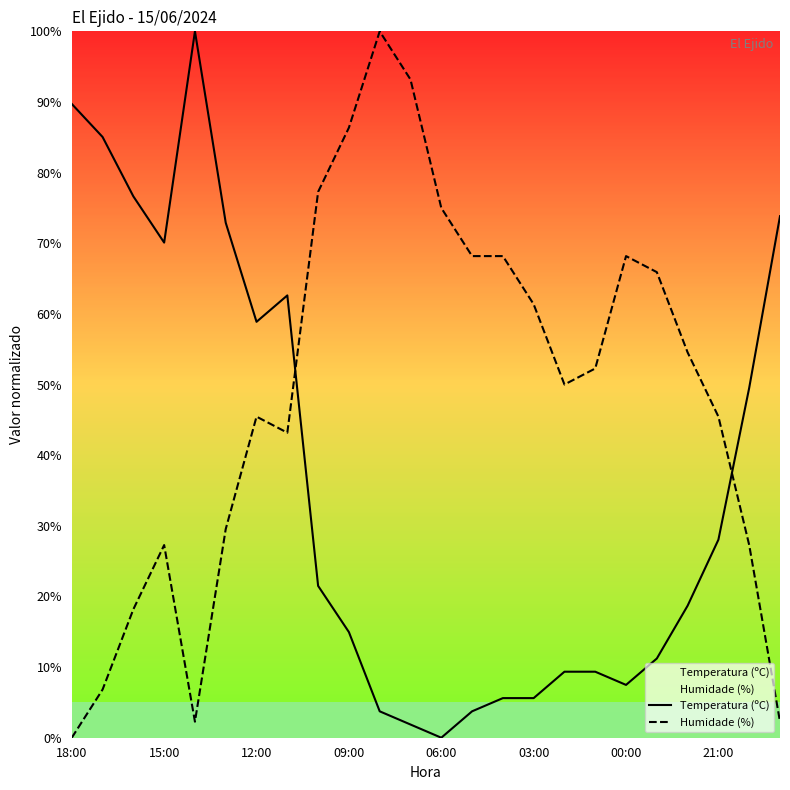

Reading left to right, what are all the values shown in this chart?

Temperatura (ºC): 89.7	85.0	76.6	70.1	100.0	72.9	58.9	62.6	21.5	15.0	3.7	1.9	0.0	3.7	5.6	5.6	9.3	9.3	7.5	11.2	18.7	28.0	49.5	73.8
Humidade (%): 0.0	6.8	18.2	27.3	2.3	29.5	45.5	43.2	77.3	86.4	100.0	93.2	75.0	68.2	68.2	61.4	50.0	52.3	68.2	65.9	54.5	45.5	27.3	2.3